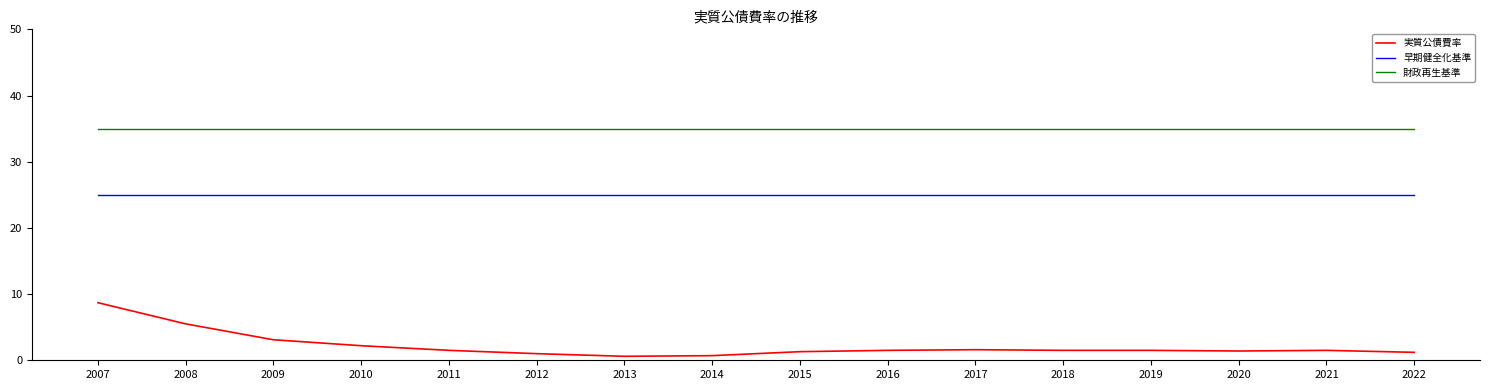

List the series in order of their overall mean, lowest first.

実質公債費率, 早期健全化基準, 財政再生基準